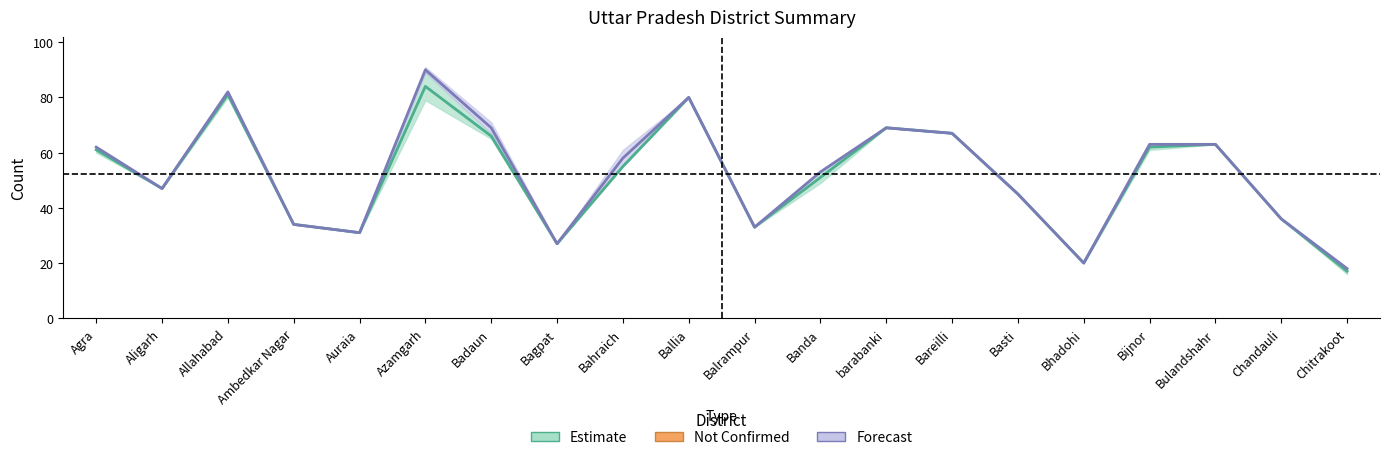

At Azamgarh, list the series in order from largest to smallest.

Forecast, Estimate